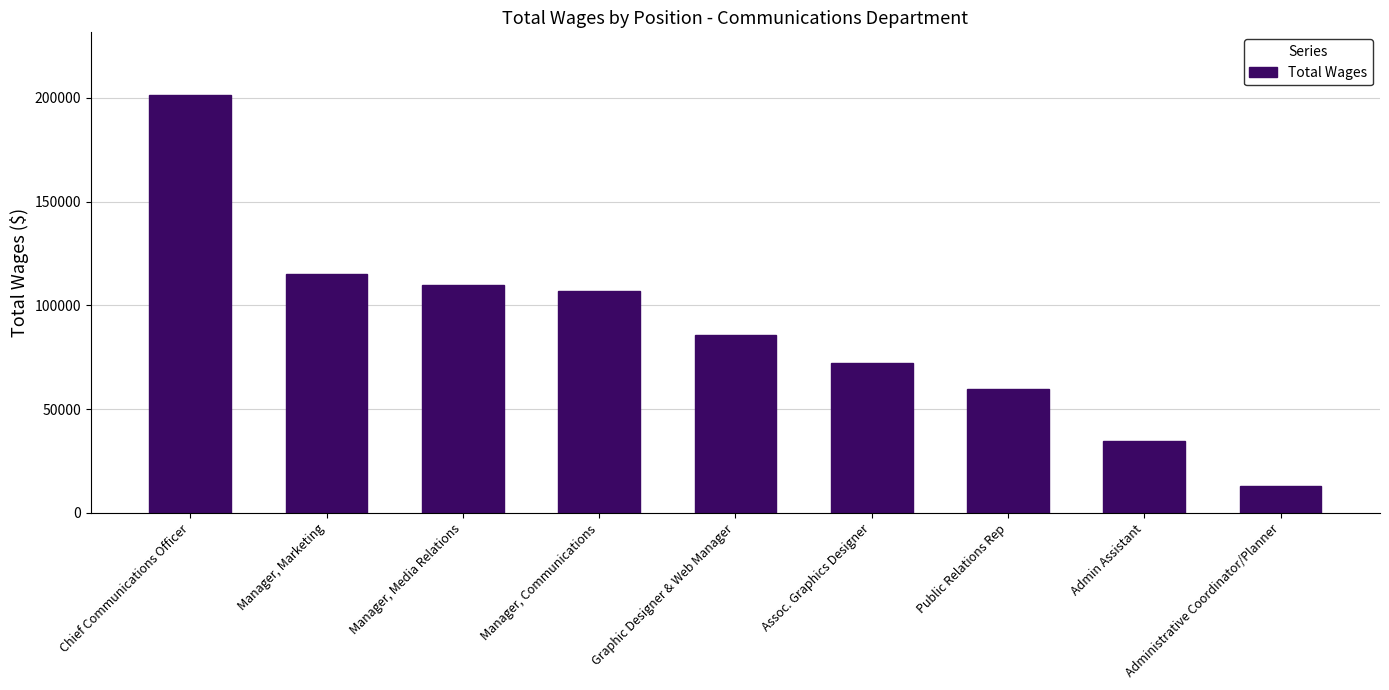

How many bars are there in total?

9